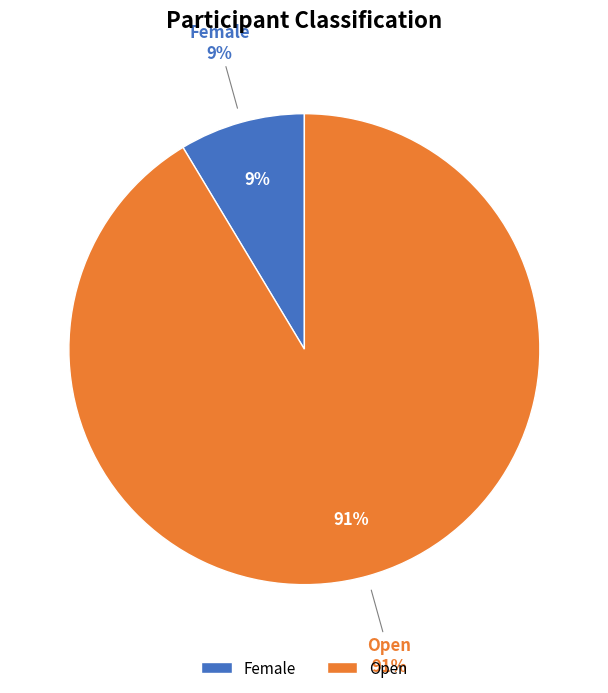

Which category has the biggest portion of the pie?

Open